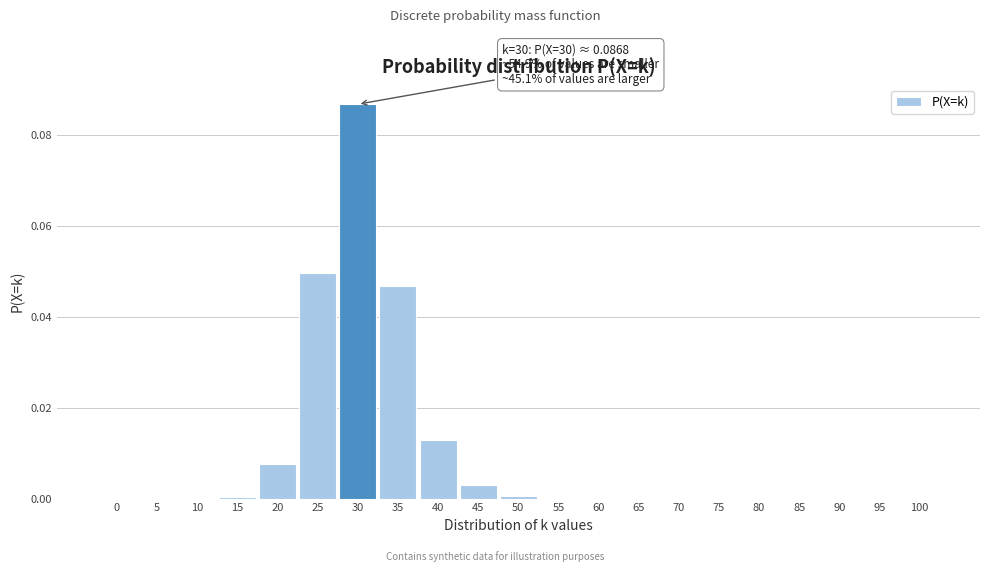

At which category does the chart reach its peak across all series?

30